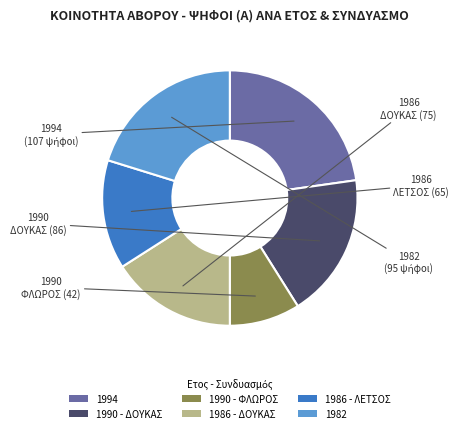

Is the sum of 1986 - ΛΕΤΣΟΣ and 1990 - ΦΛΩΡΟΣ greater than half?

No